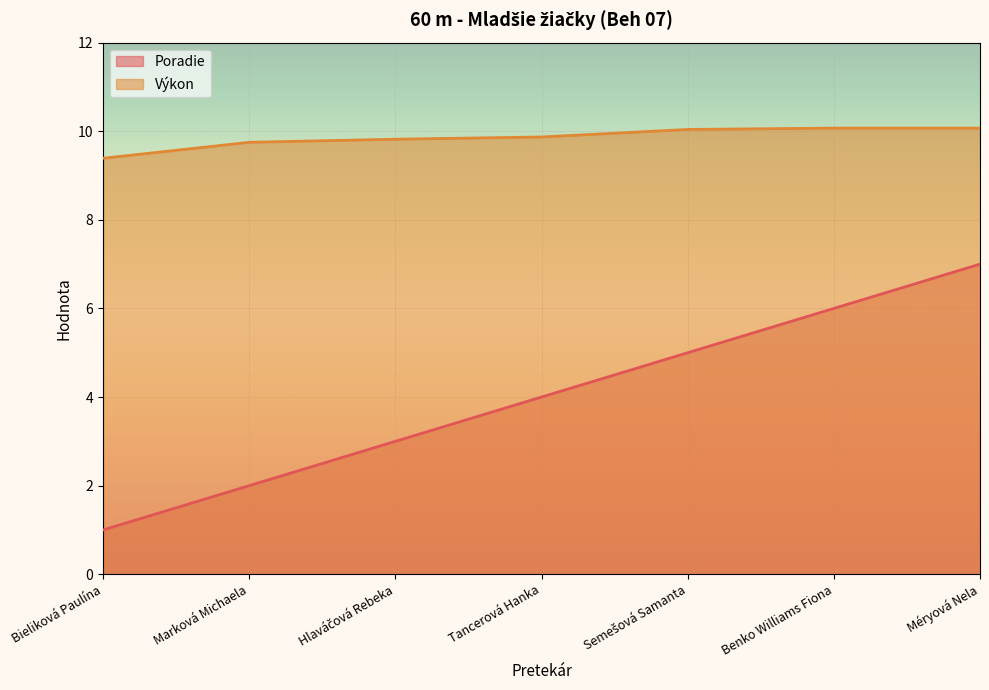

What is the total value across all series at Benko Williams Fiona?

16.1